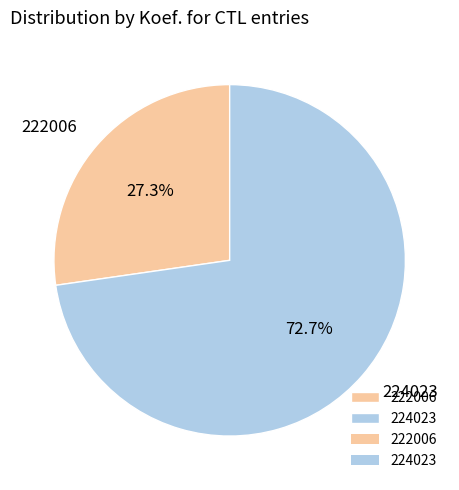

Combined, what portion of the pie is 222006 and 224023?

100.0%